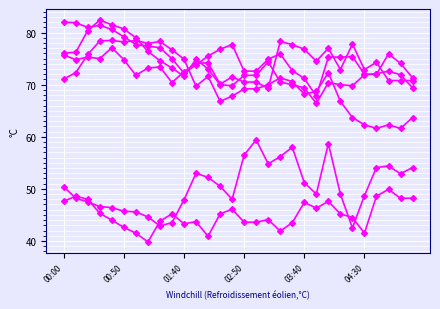

How many lines are shown in the chart?

6